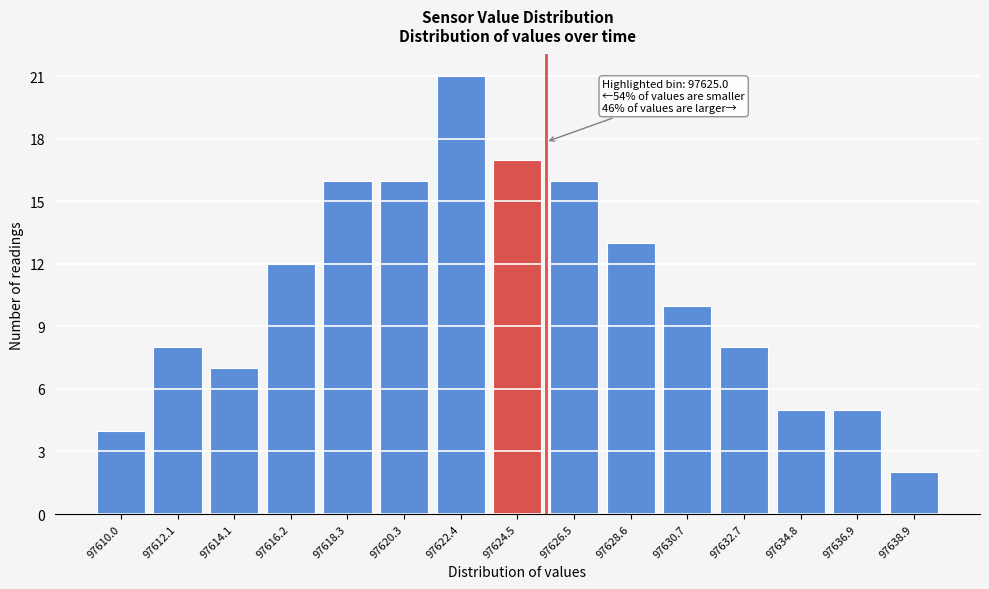

Reading right to left, transcribe all the data shown in this chart.

2	5	5	8	10	13	16	17	21	16	16	12	7	8	4